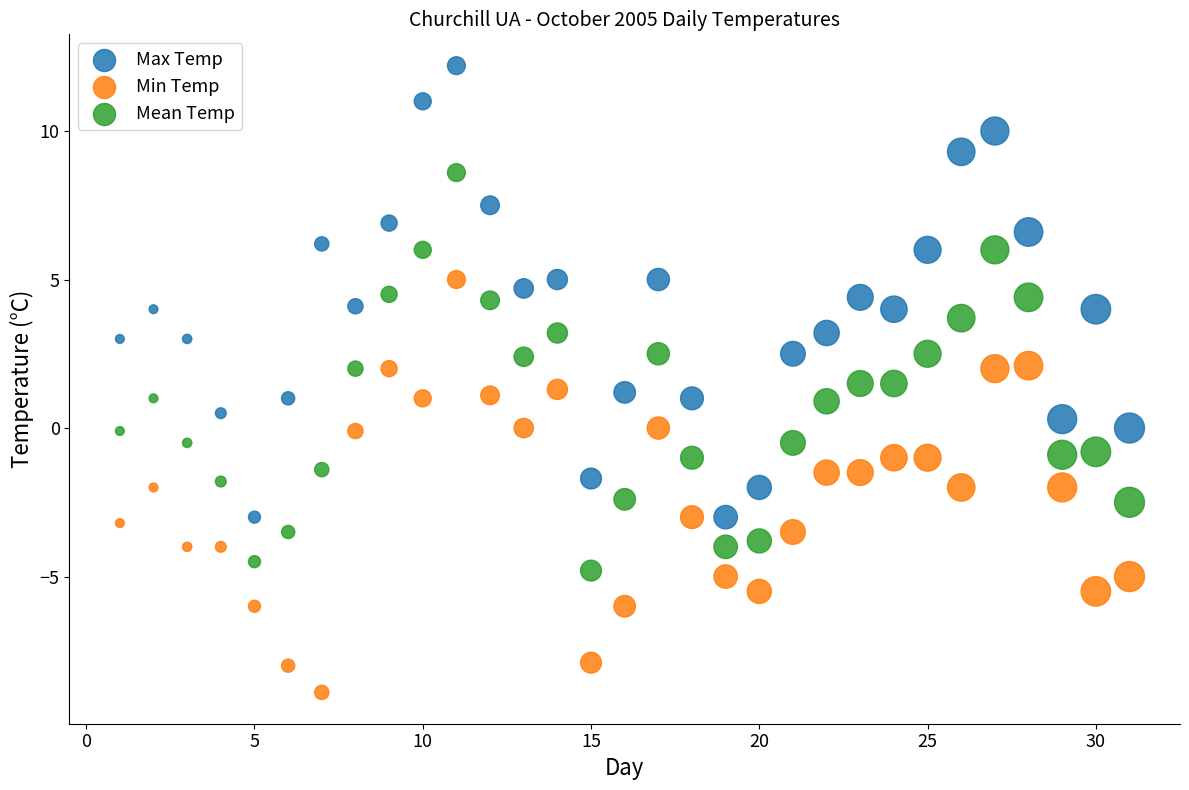

Which series contains the lowest Y value?

Min Temp